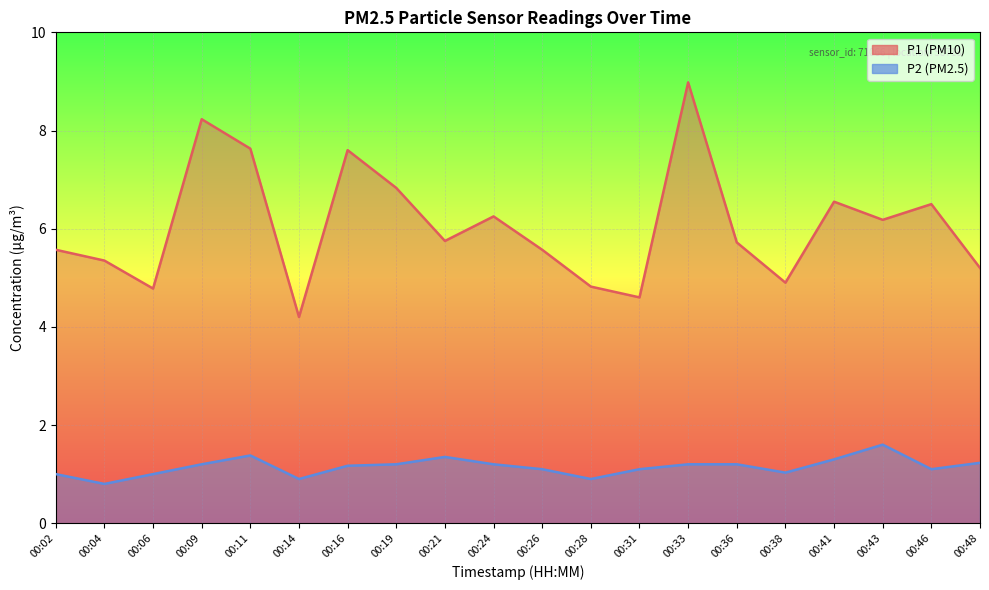

Reading left to right, extract all data points from this chart.

P1: 5.6	5.3	4.8	8.2	7.6	4.2	7.6	6.8	5.8	6.2	5.6	4.8	4.6	9.0	5.7	4.9	6.5	6.2	6.5	5.2
P2: 1.0	0.8	1.0	1.2	1.4	0.9	1.2	1.2	1.4	1.2	1.1	0.9	1.1	1.2	1.2	1.0	1.3	1.6	1.1	1.2